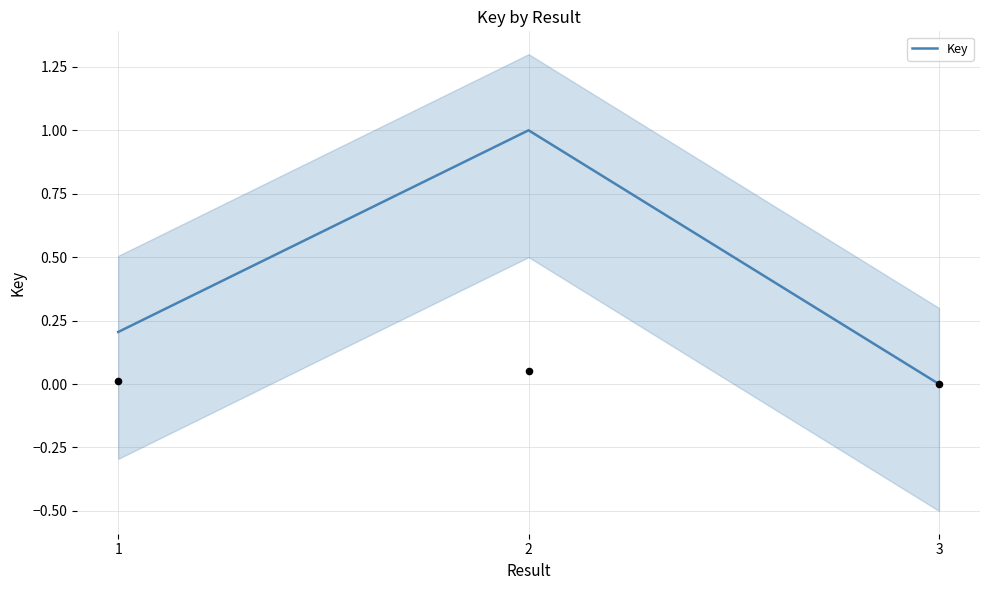

Which has a higher value, 3 or 2?

2